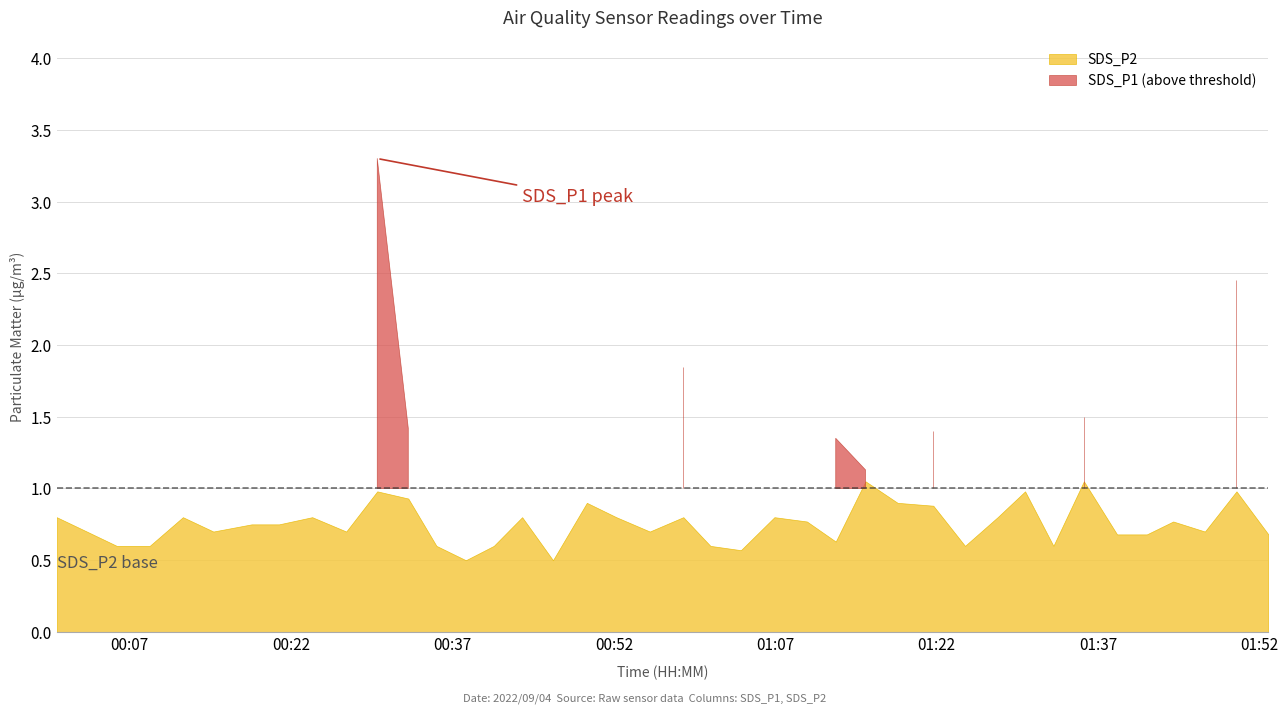

True or false: SDS_P2 has a value of 0.8 at 2022/09/04 00:23:57.

True